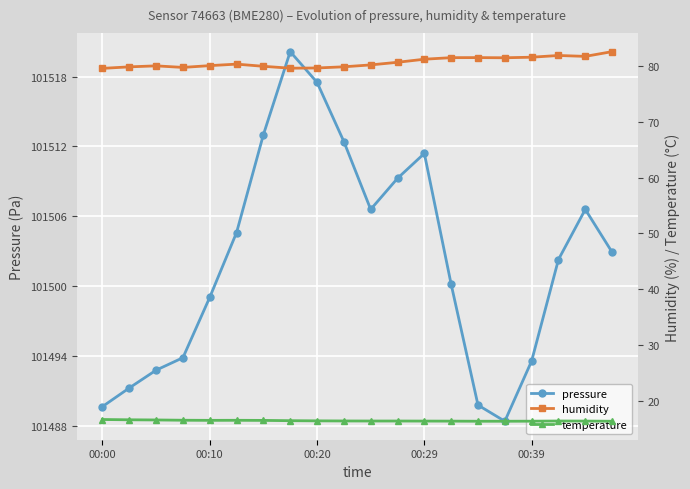

What position from the right is 17?

3